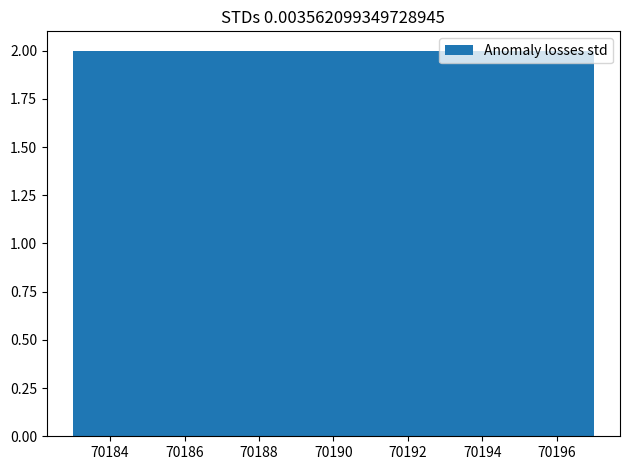

What is the height of the bar covering 70193 to 70195 on the x-axis? The values are not printed on the chart, so give them approximately, as read against the axis.

2